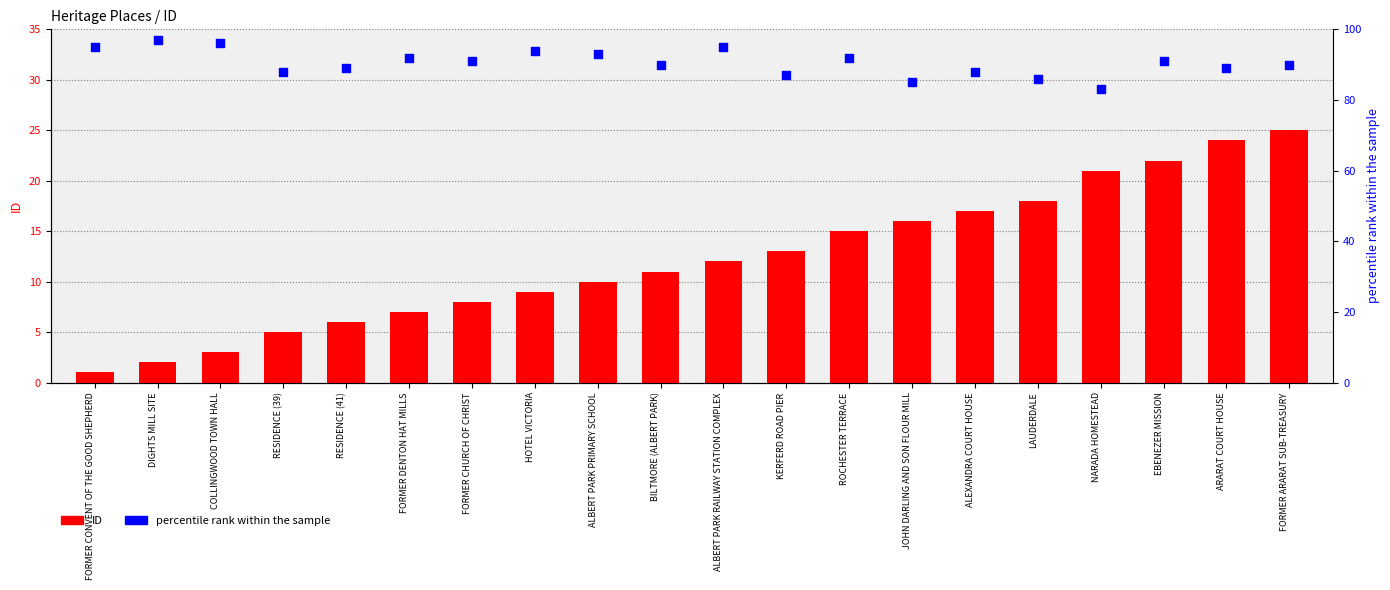

What is the total value across all series at EBENEZER MISSION?

113